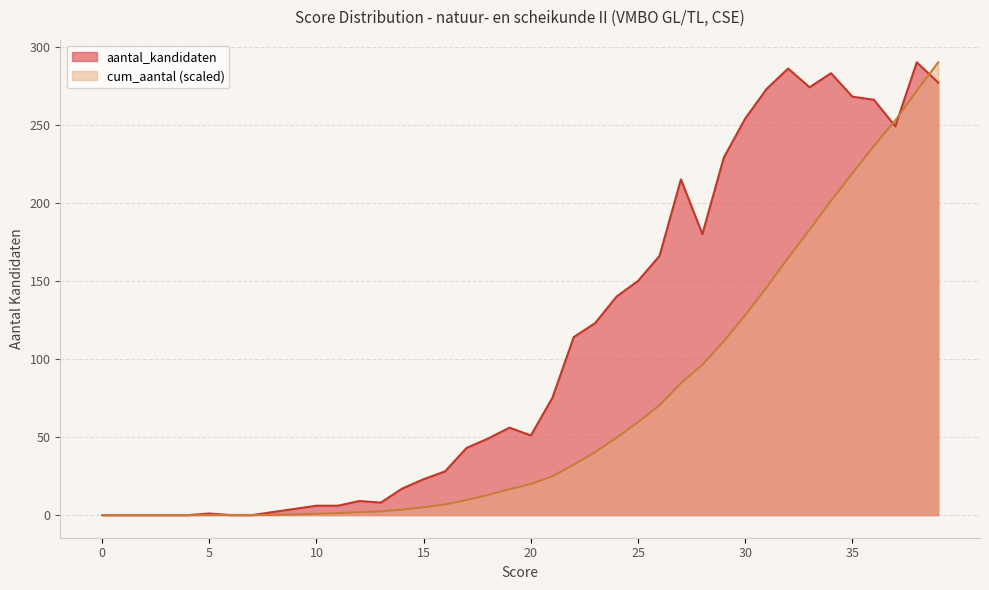

How many intersections are there between cum_aantal and aantal_kandidaten?

5